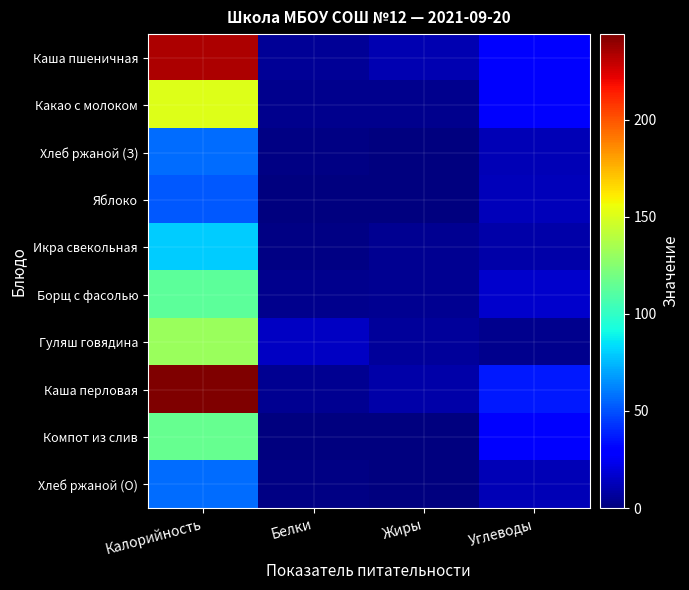

Between Калорийность and Углеводы, which series saw the biggest shift?

Каша перловая